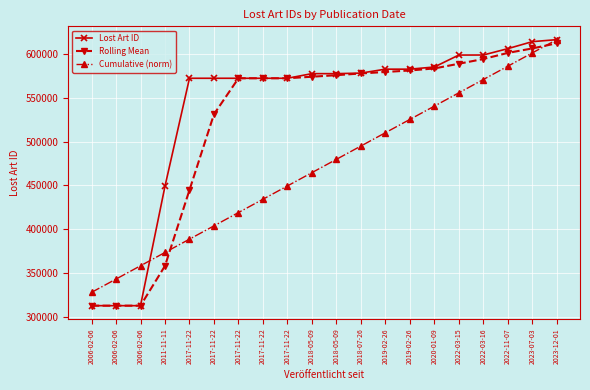

What are all the series names shown in the legend?

Lost Art ID, Rolling Mean, Cumulative (norm)